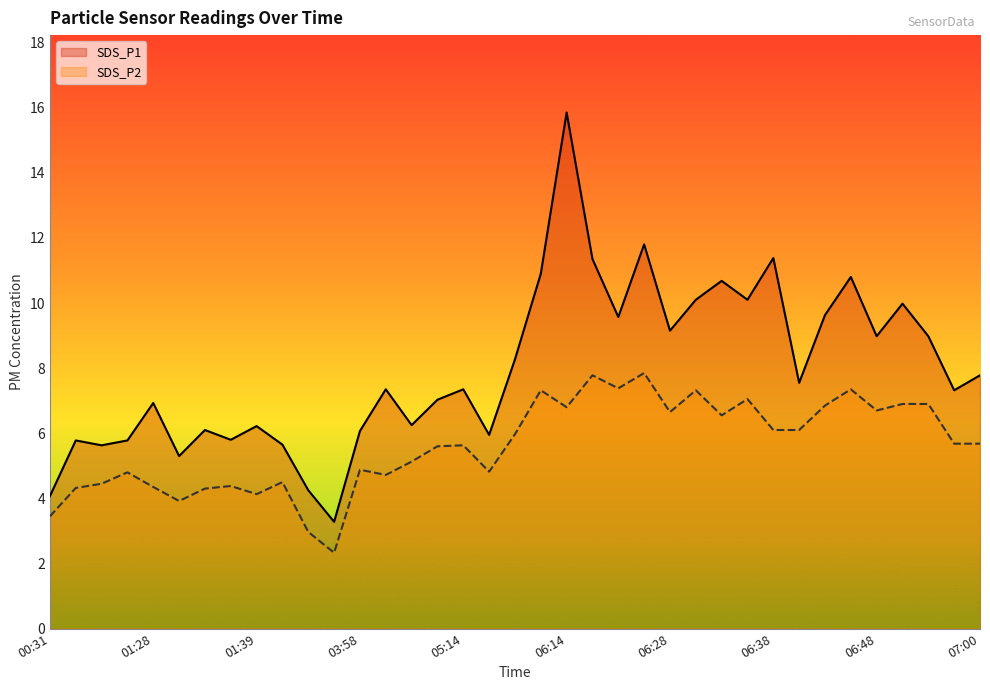

Does the chart display data point markers on the line(s)?

No